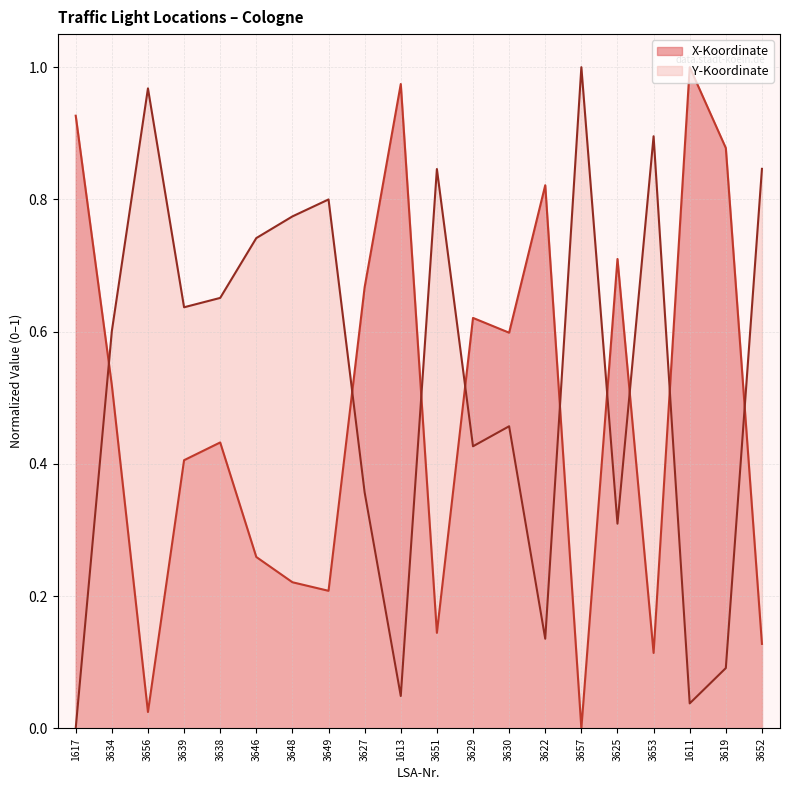

True or false: X-Koordinate has more than 2 interior local peaks.

True